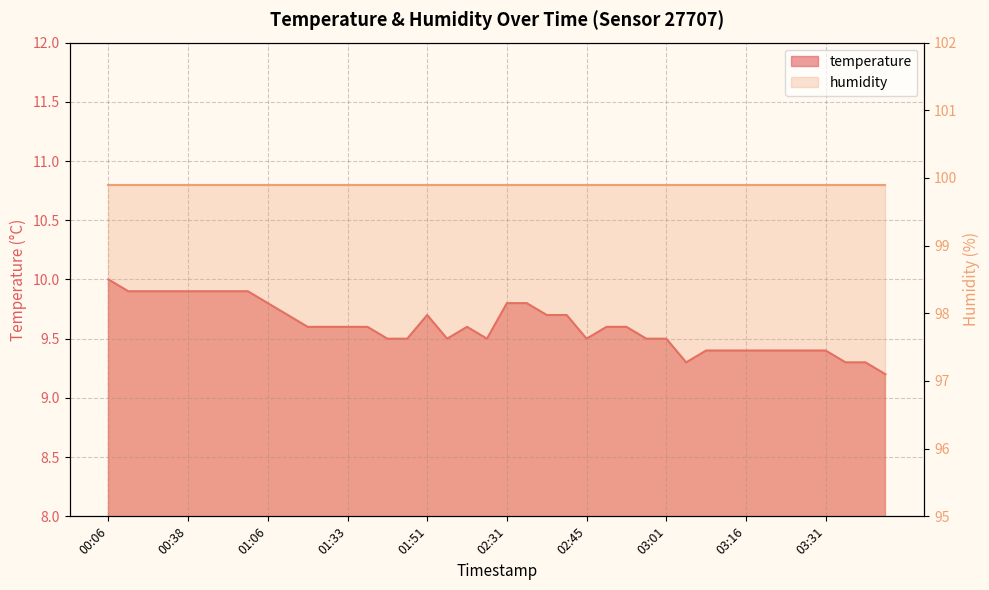

What is the maximum value shown in the chart?

10.0